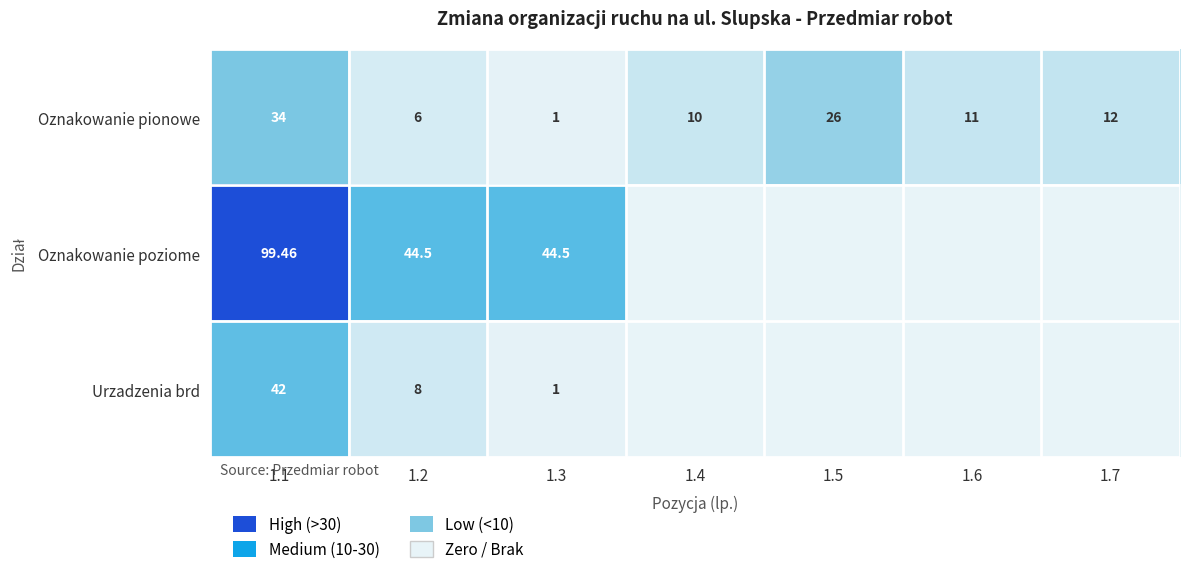

Is the value of Oznakowanie pionowe at 1.5 greater than the value of Urzadzenia brd at 1.2?

Yes